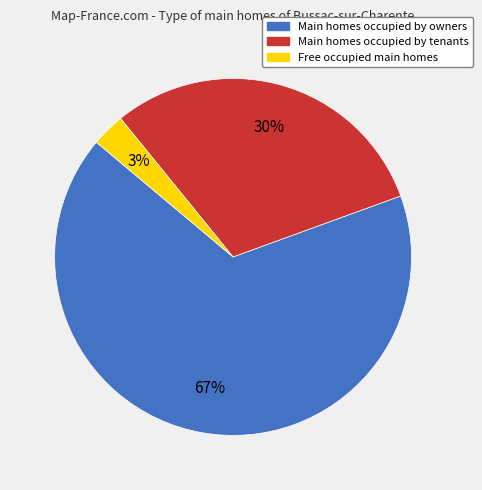

To the nearest percent, what is the average slice percentage?

33%